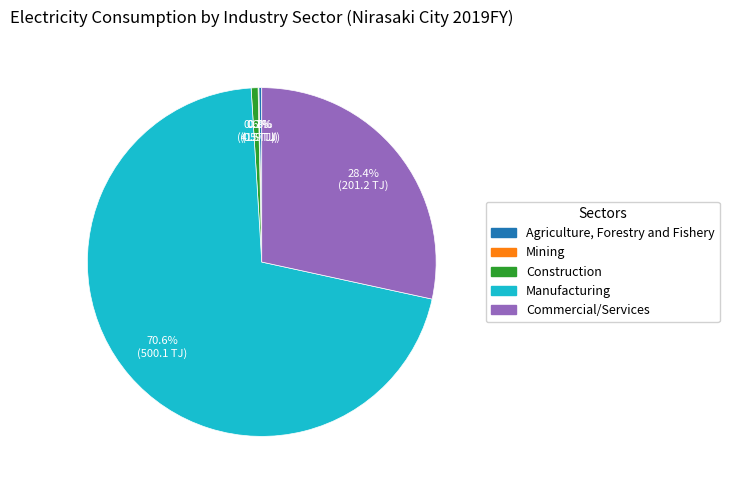

What is the total percentage of Manufacturing and Commercial/Services?

99.0%